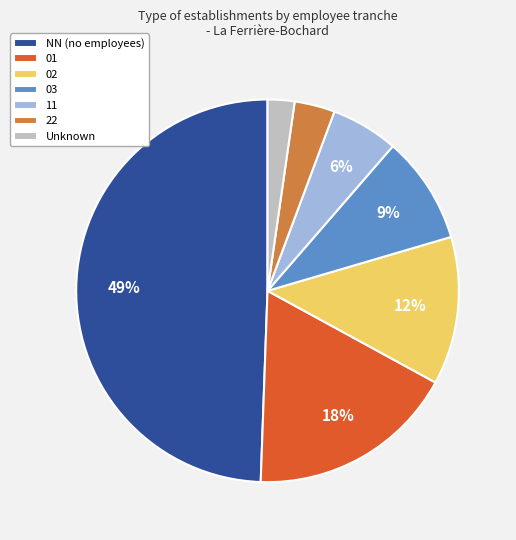

Combined, do 11 and 02 account for over 50%?

No